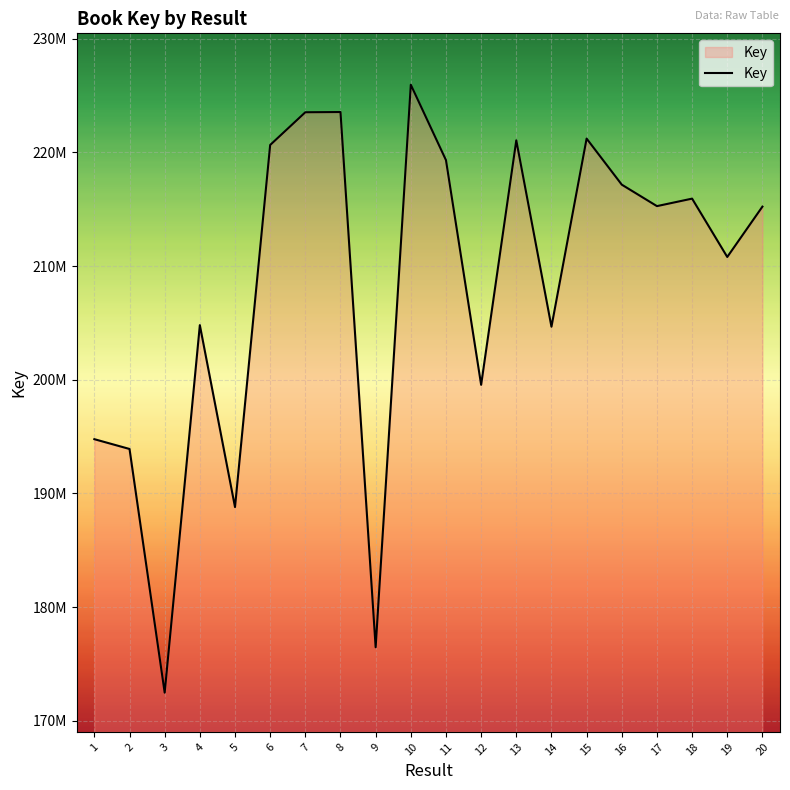

Does the chart display data point markers on the line(s)?

No